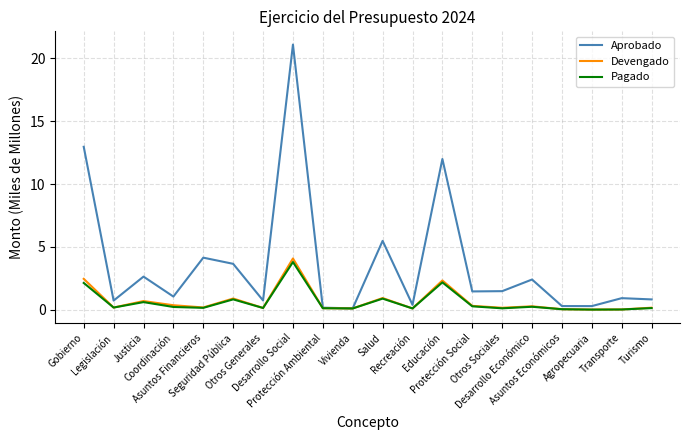

Which series has the largest total across all categories?

Aprobado